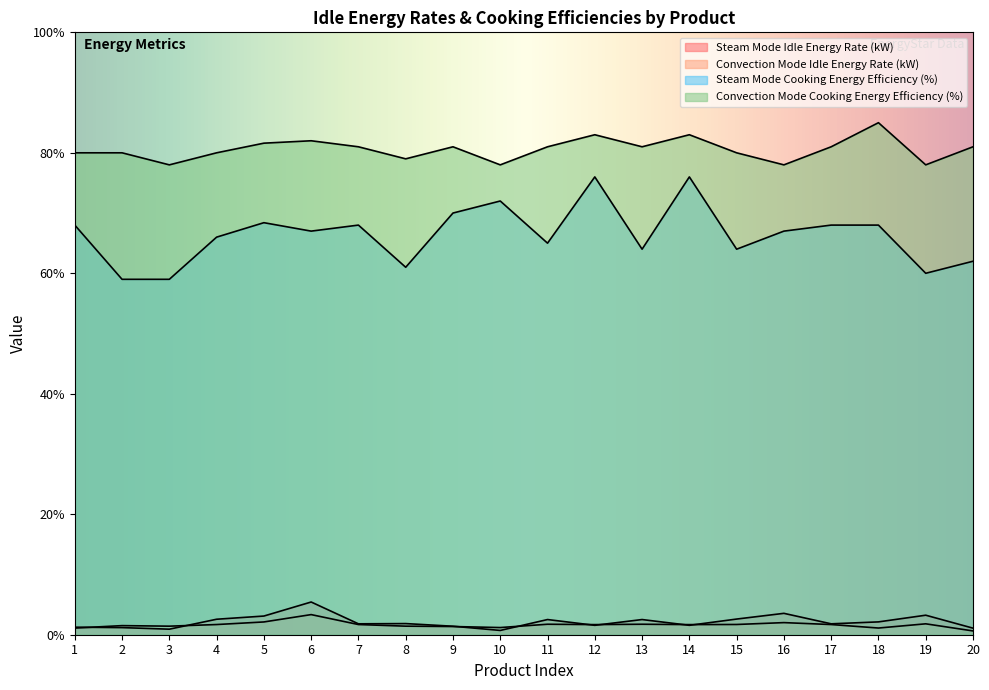

At which category does the chart reach its peak across all series?

18